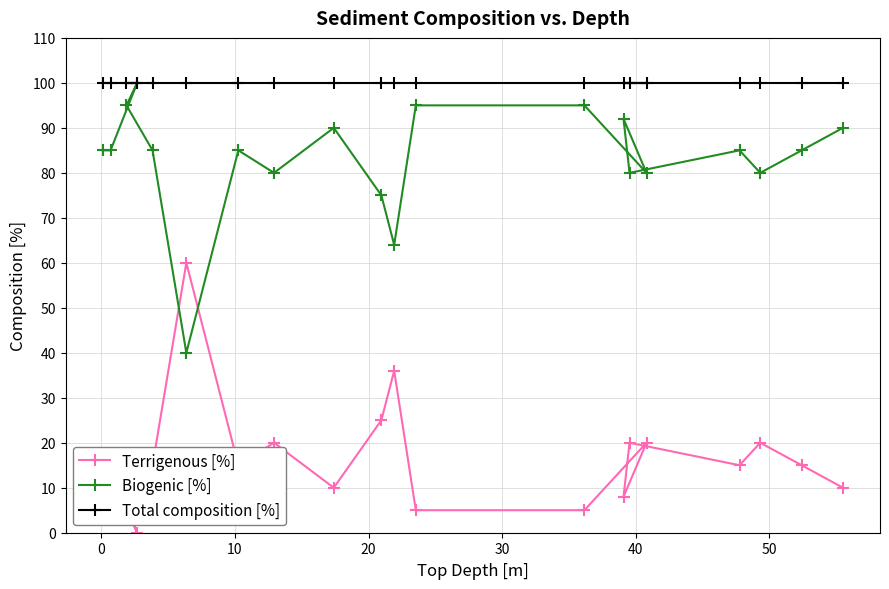

How many lines are shown in the chart?

3